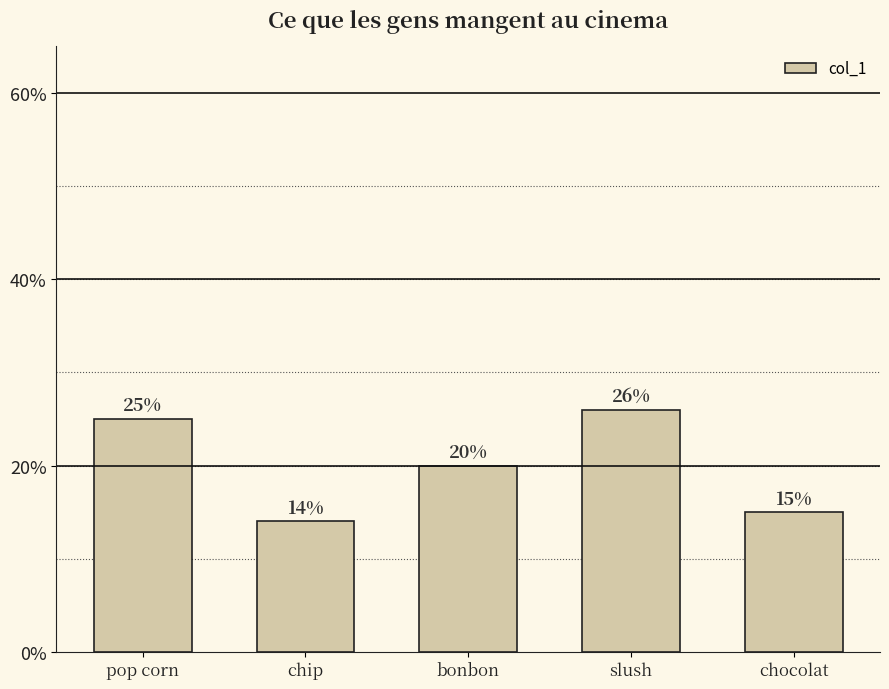

Does the chart contain any negative values?

No